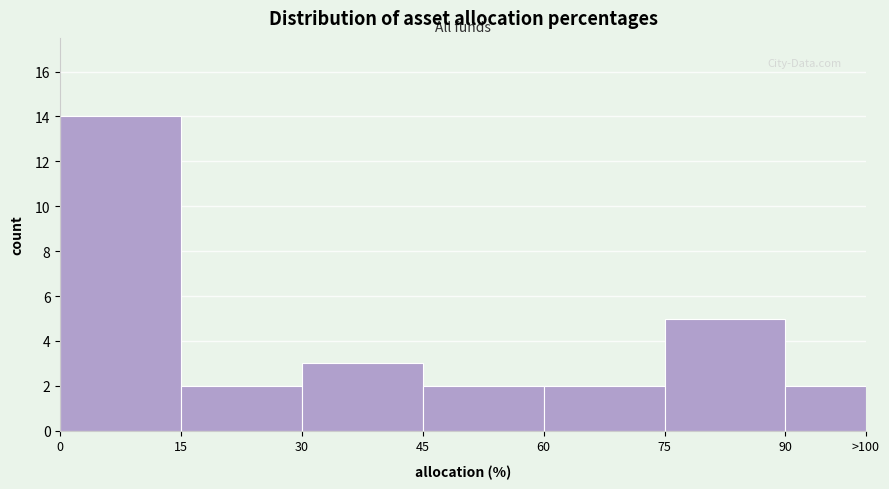

Reading left to right, list all the values displayed in this chart.

14	2	3	2	2	5	2